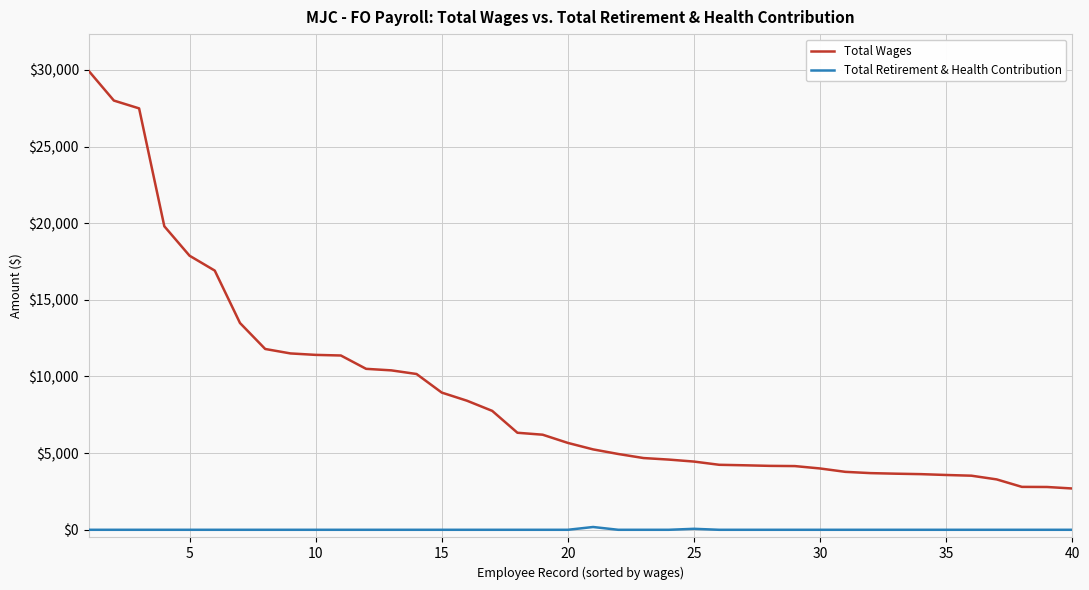

Which series has the largest range (max minus min)?

Total Wages